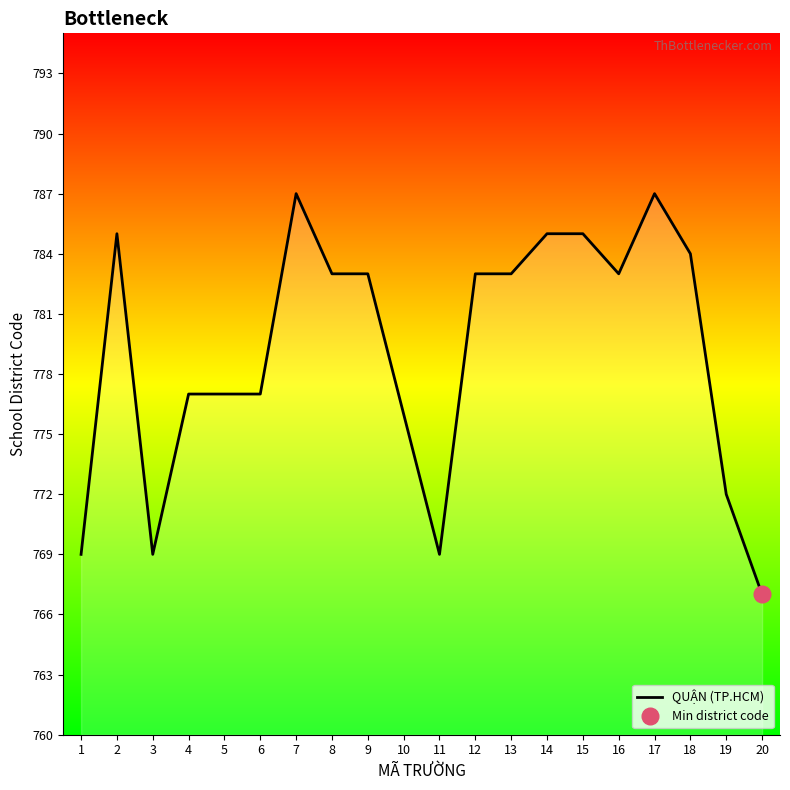

How many values are below 783?

9